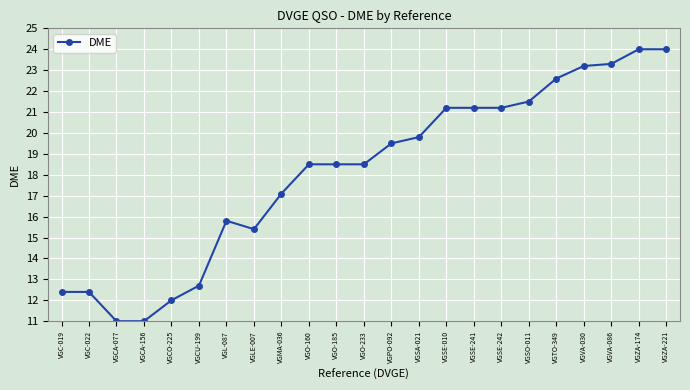

Is it true that the value at VGO-160 is 18.5?

True